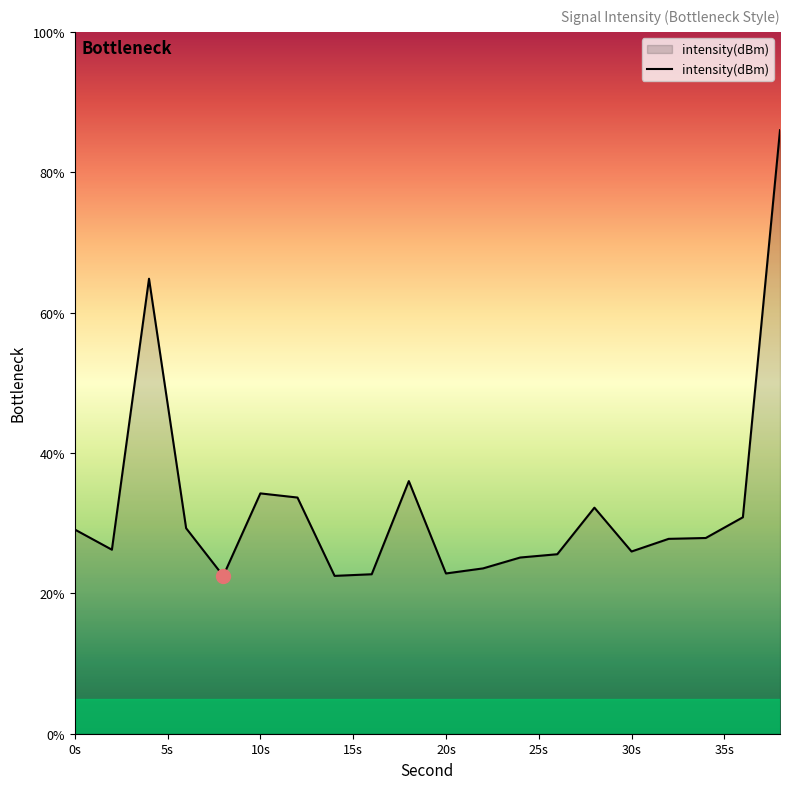

What is the greatest value displayed?

86.0